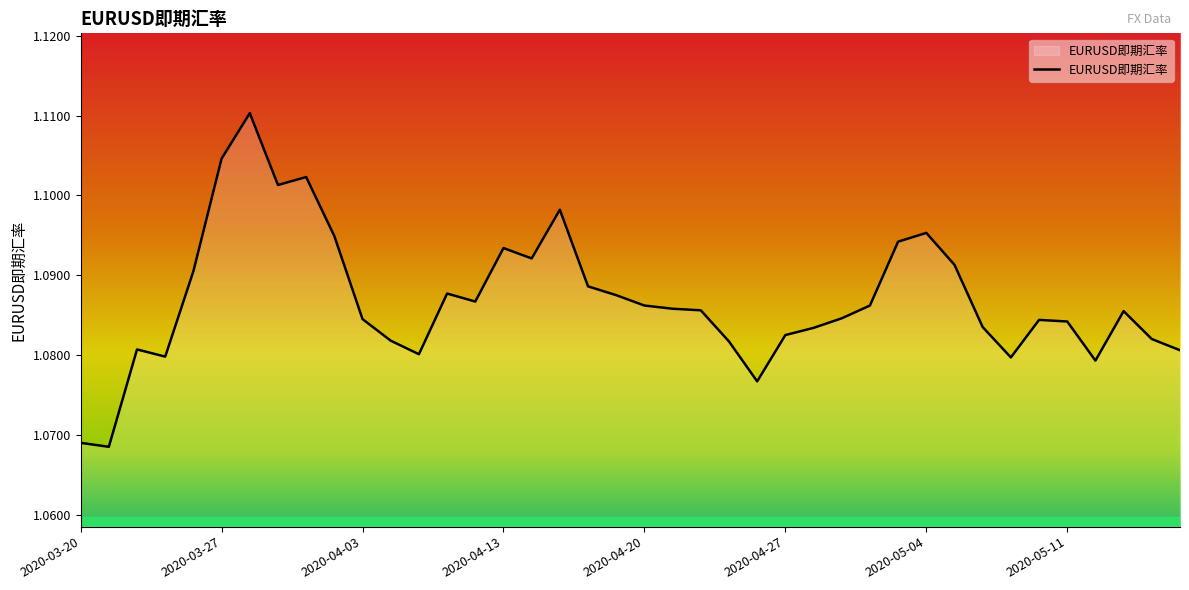

How many points are lower than both their immediate neighbors (excluding endpoints)?

9